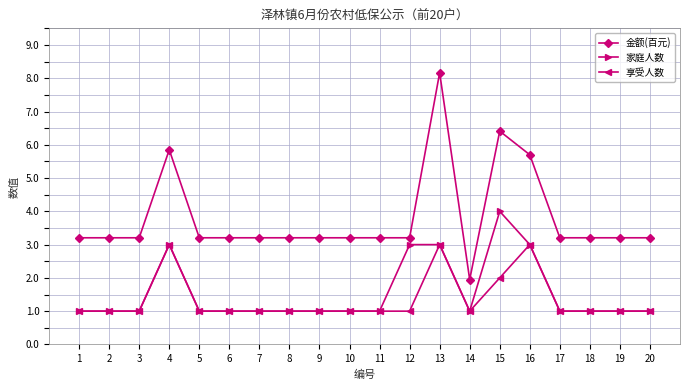

What is the value of the 享受人数 point at the 17th from the left?

1.0